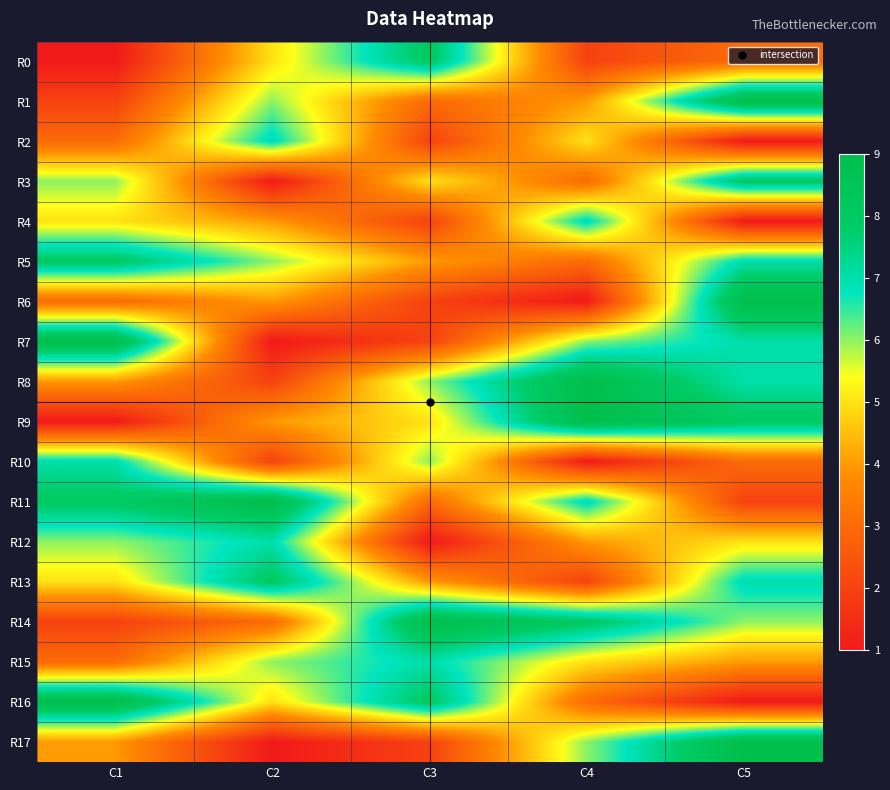

At how many categories does at least one series exceed 8?

5